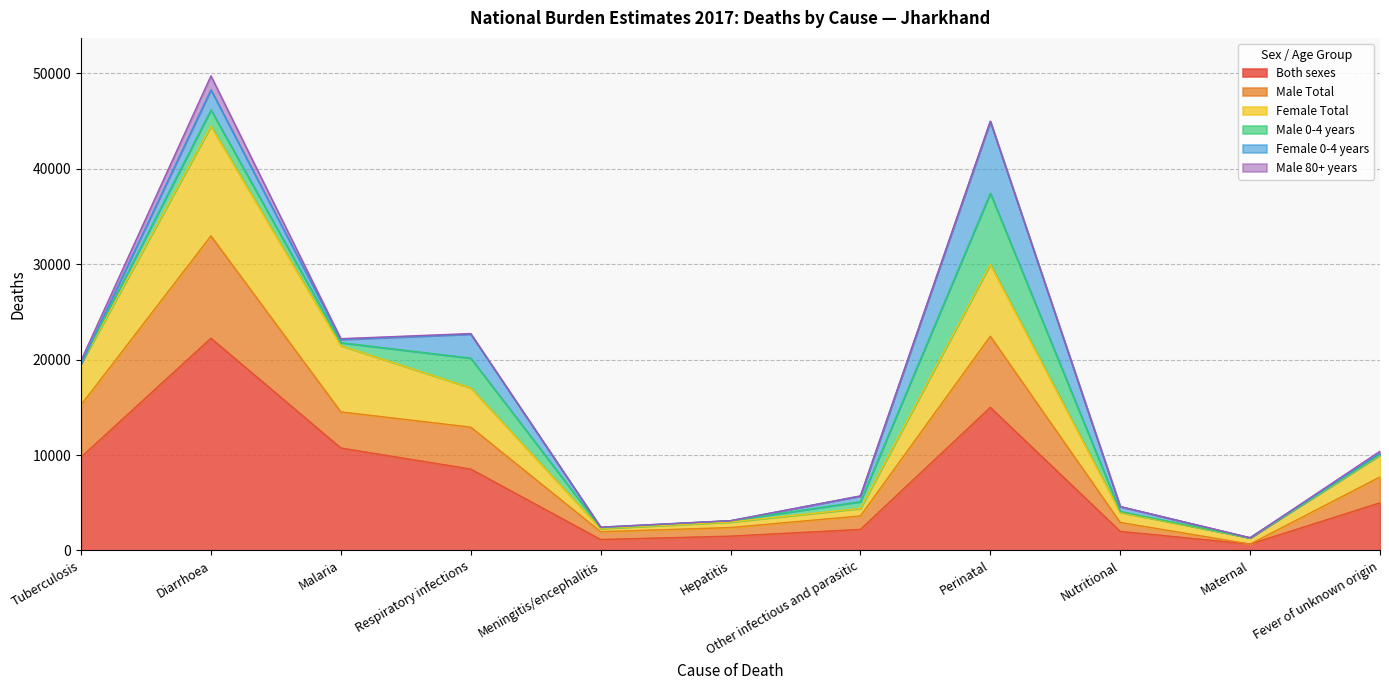

True or false: Female Total has a value of 11950.1 at Diarrhoea.

False